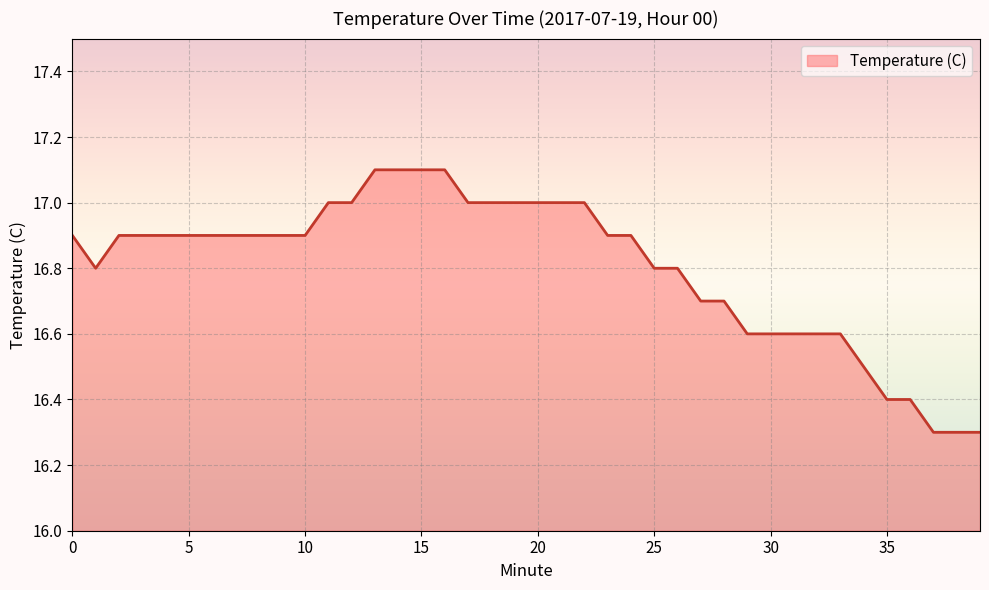

What is the greatest value displayed?

17.1